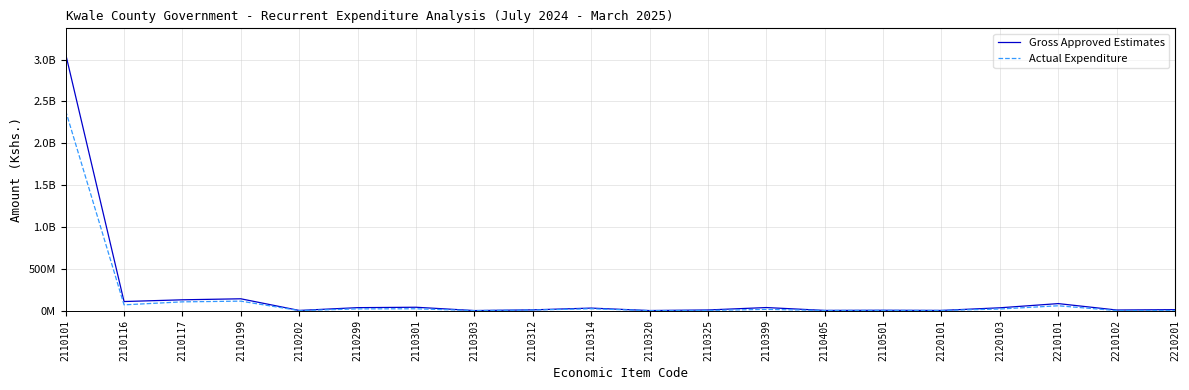

What are all the series names shown in the legend?

Gross Approved Estimates, Actual Expenditure